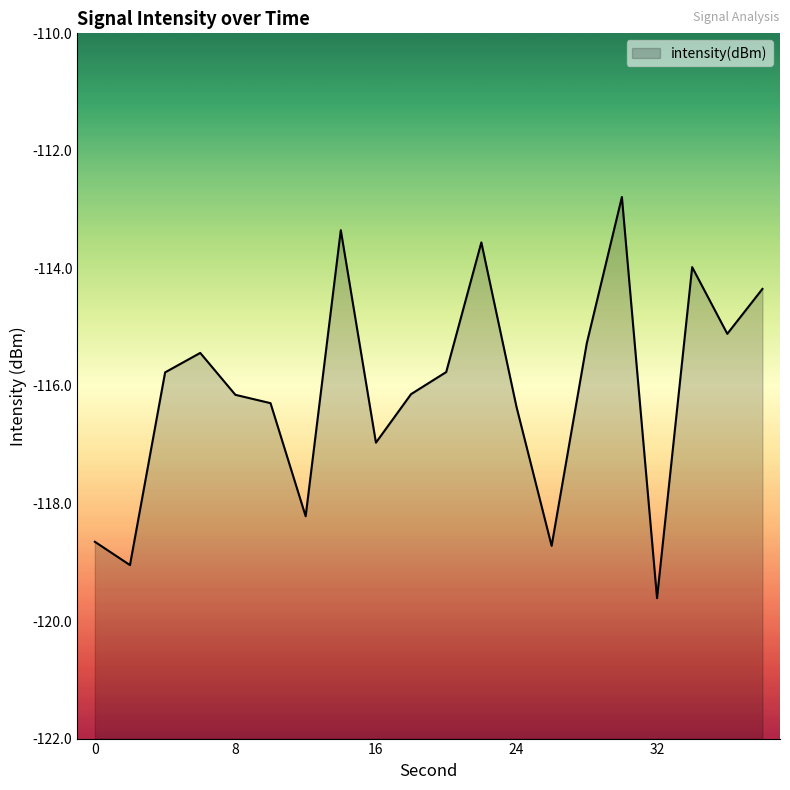

Does the chart have visible grid lines?

No